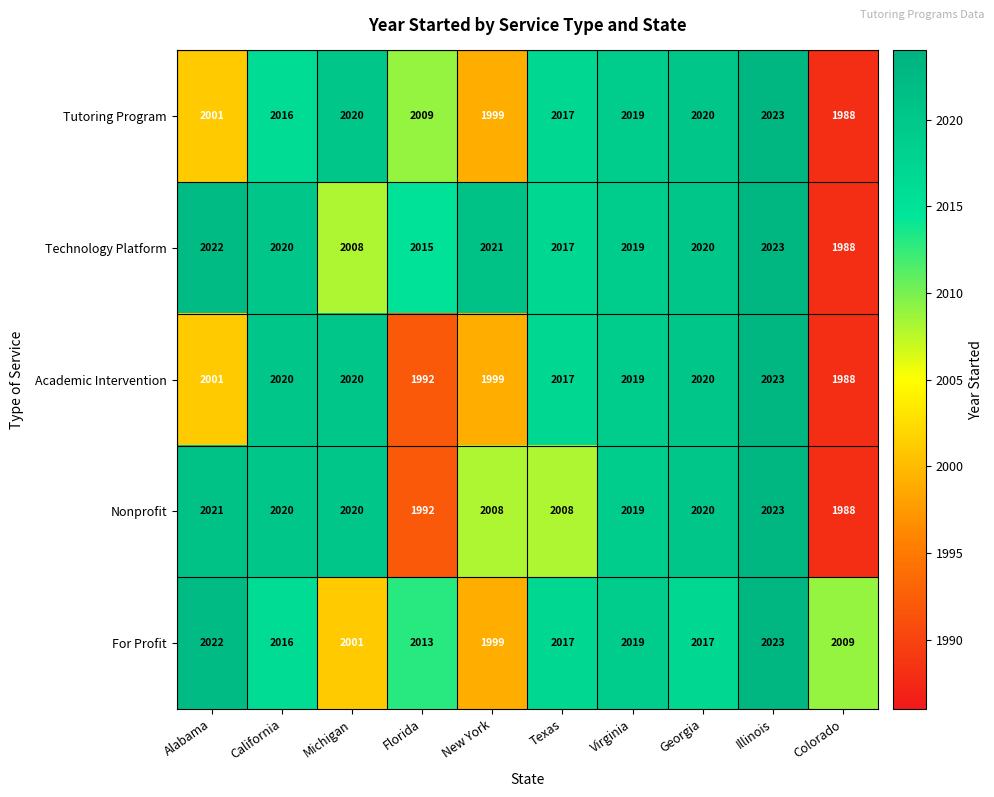

At which label is Tutoring Program closest to 2005?

Alabama